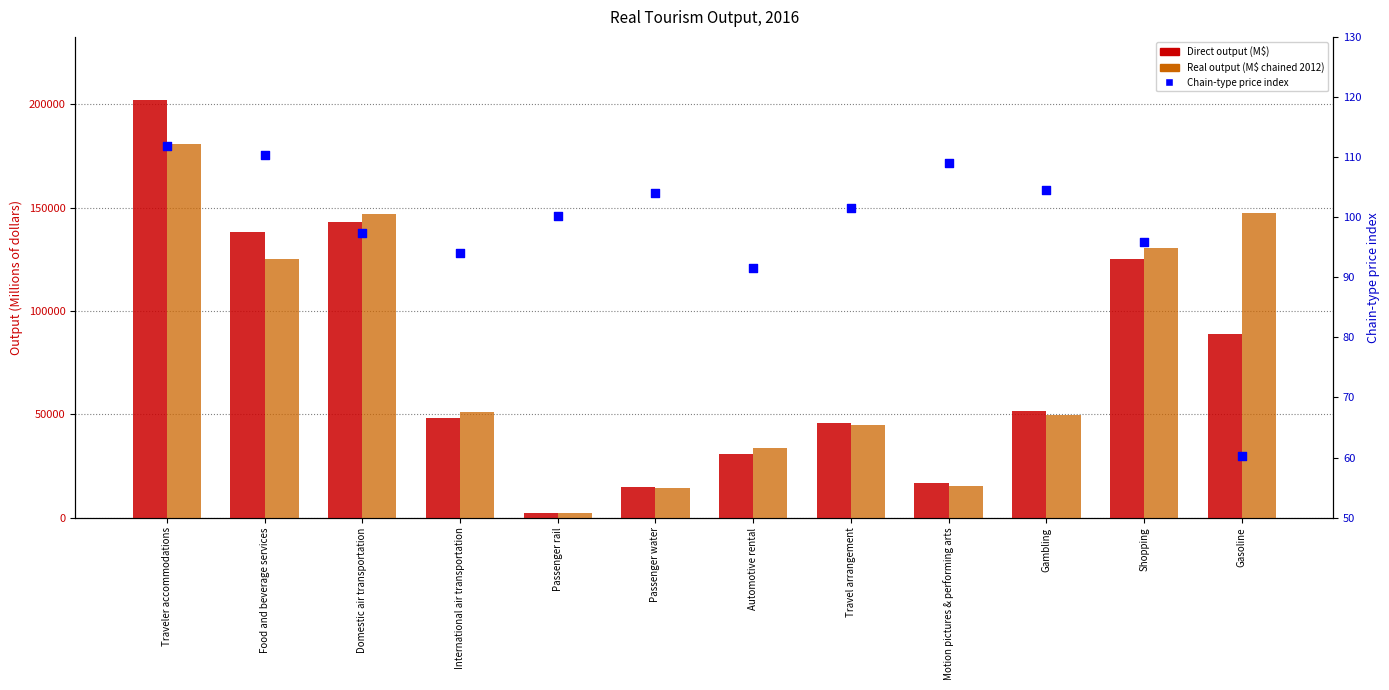

Which series has the largest total across all categories?

Real output (M$ chained 2012)